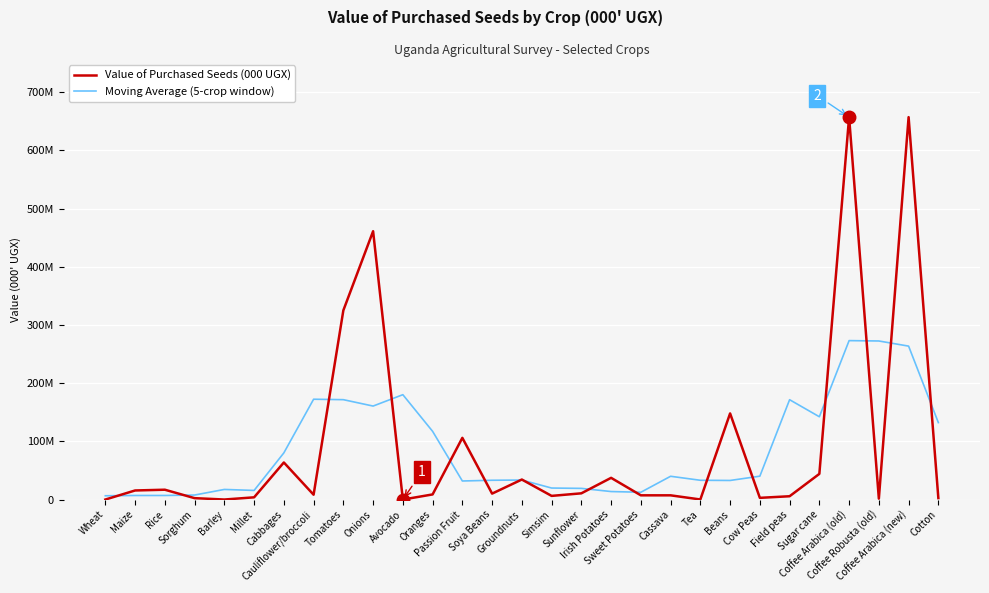

What position from the right is Coffee Arabica (new)?

2